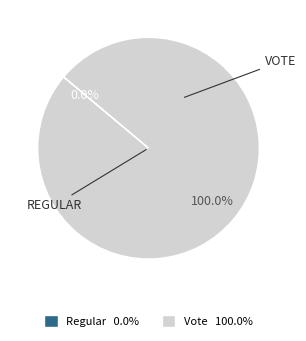

To the nearest percent, what is the combined percentage of Regular and Vote?

100%